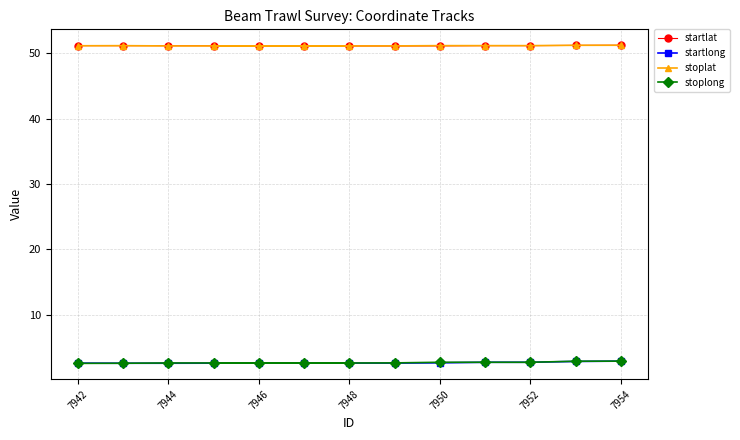

Reading right to left, what are all the values shown in this chart?

startlat: 51.3	51.2	51.2	51.2	51.2	51.1	51.1	51.1	51.1	51.1	51.2	51.2	51.2
startlong: 2.9	2.8	2.7	2.7	2.6	2.6	2.6	2.6	2.6	2.6	2.5	2.5	2.6
stoplat: 51.3	51.2	51.2	51.2	51.2	51.1	51.1	51.1	51.1	51.1	51.1	51.2	51.2
stoplong: 2.9	2.8	2.7	2.7	2.7	2.6	2.6	2.6	2.6	2.6	2.6	2.5	2.5